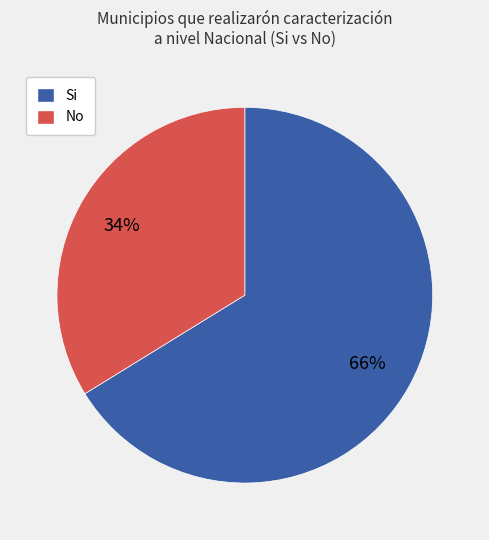

What is the largest slice in the pie chart?

Si